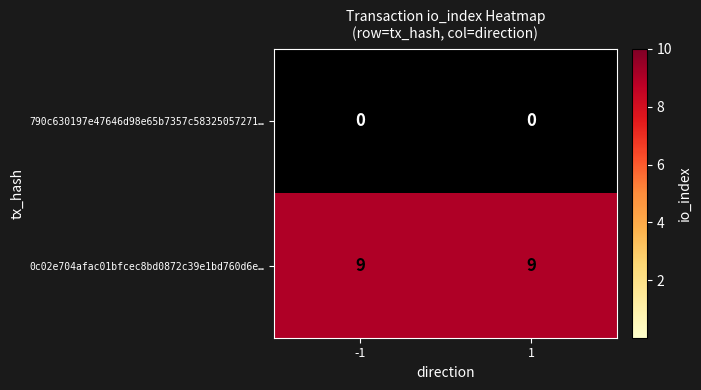

Is the value of 790c630197e47646d98e65b7357c58325057271… at -1 greater than the value of 0c02e704afac01bfcec8bd0872c39e1bd760d6e… at 1?

No